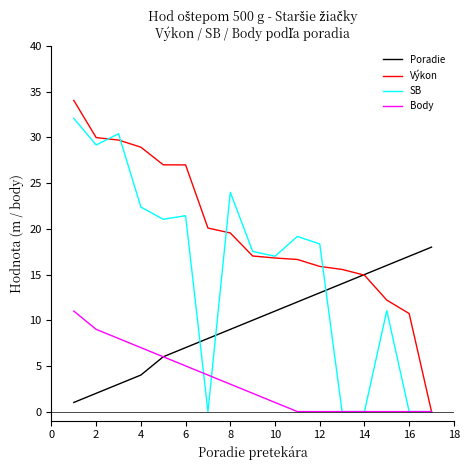

What is the greatest value displayed?

34.1